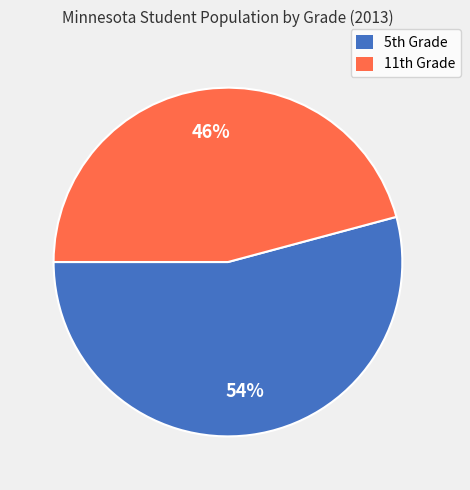

How many segments does this pie chart have?

2